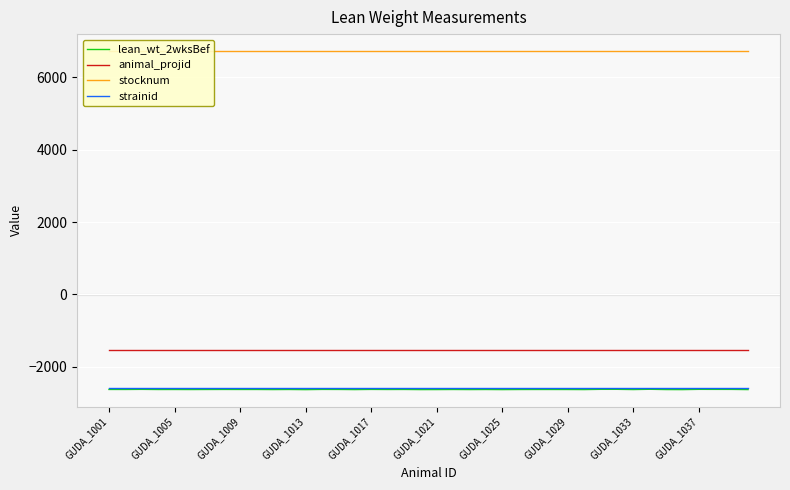

What is the minimum value for strainid?

-2577.8